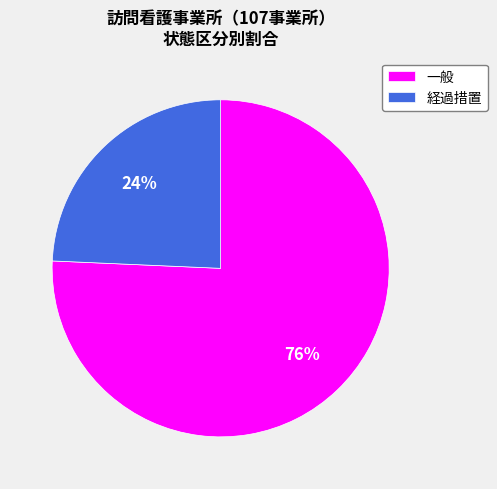

How many slices are in this pie chart?

2